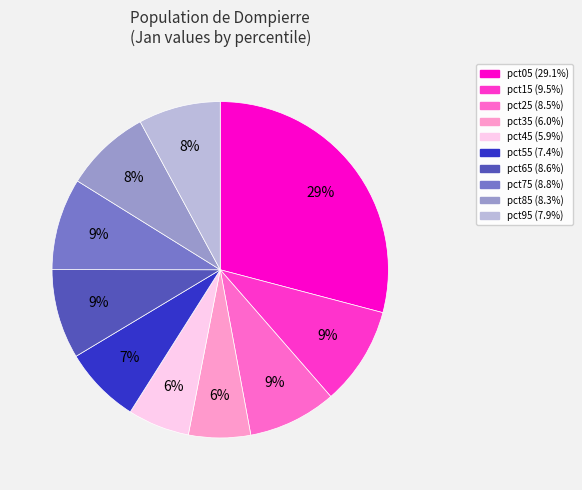

Combined, do pct05 and pct95 account for over 50%?

No